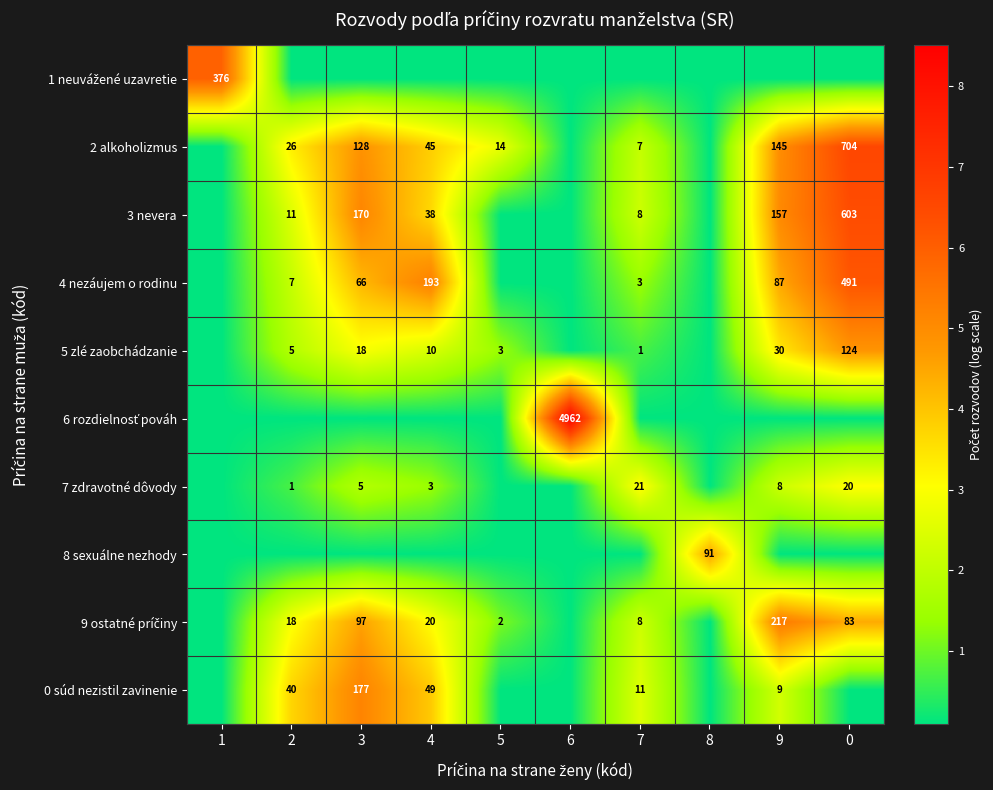

Between 4 and 3, which is larger?

4